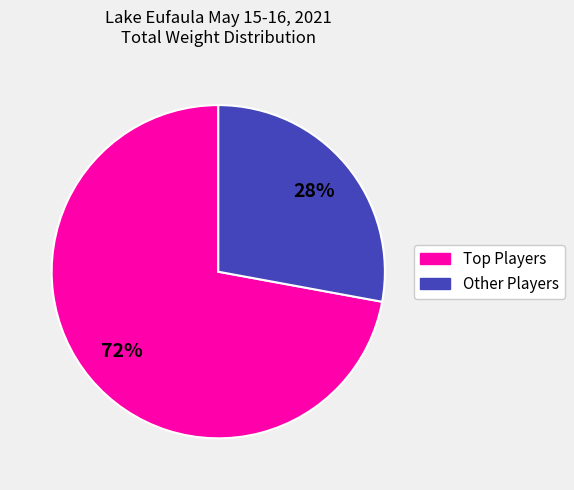

How many slices are in this pie chart?

2